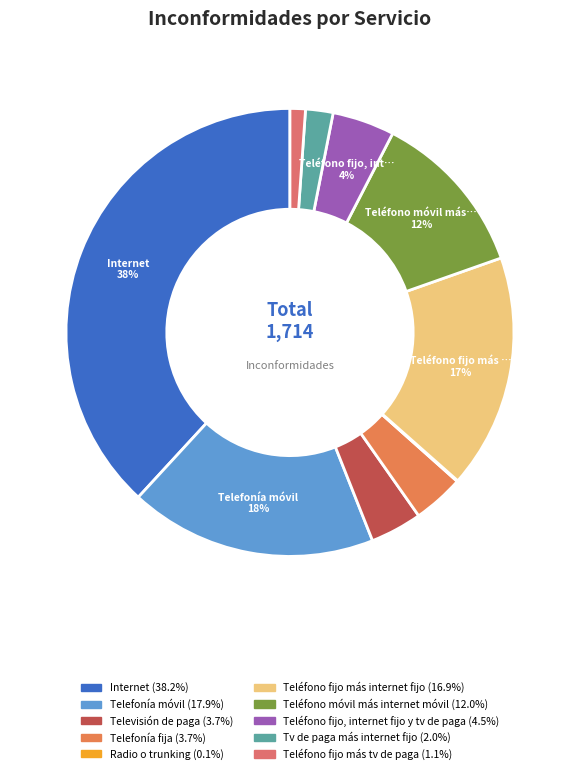

Is it true that Teléfono fijo más tv de paga is 1% of the pie?

True